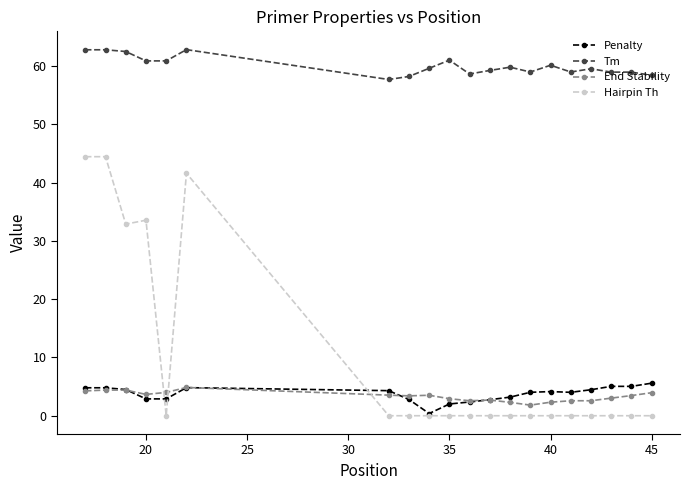

Which series has the largest total across all categories?

Tm